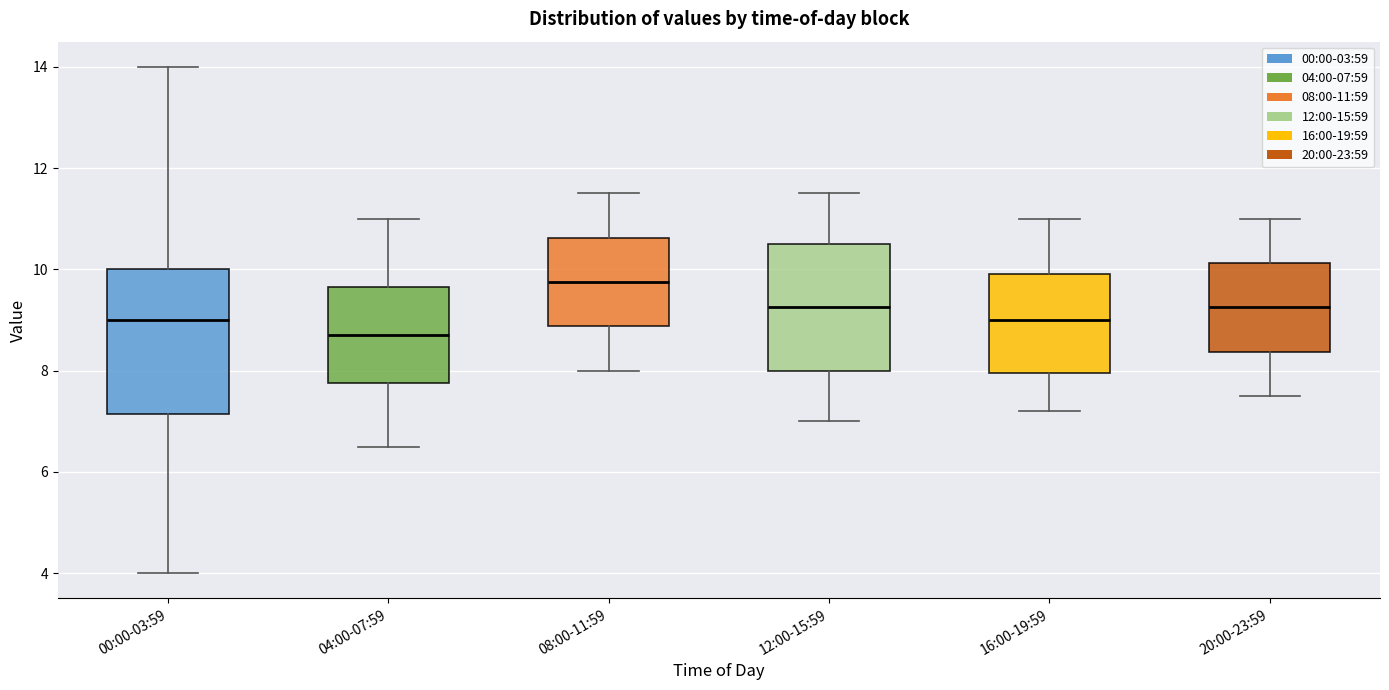

Which box is the tallest, from its lower edge to its upper edge?

00:00-03:59